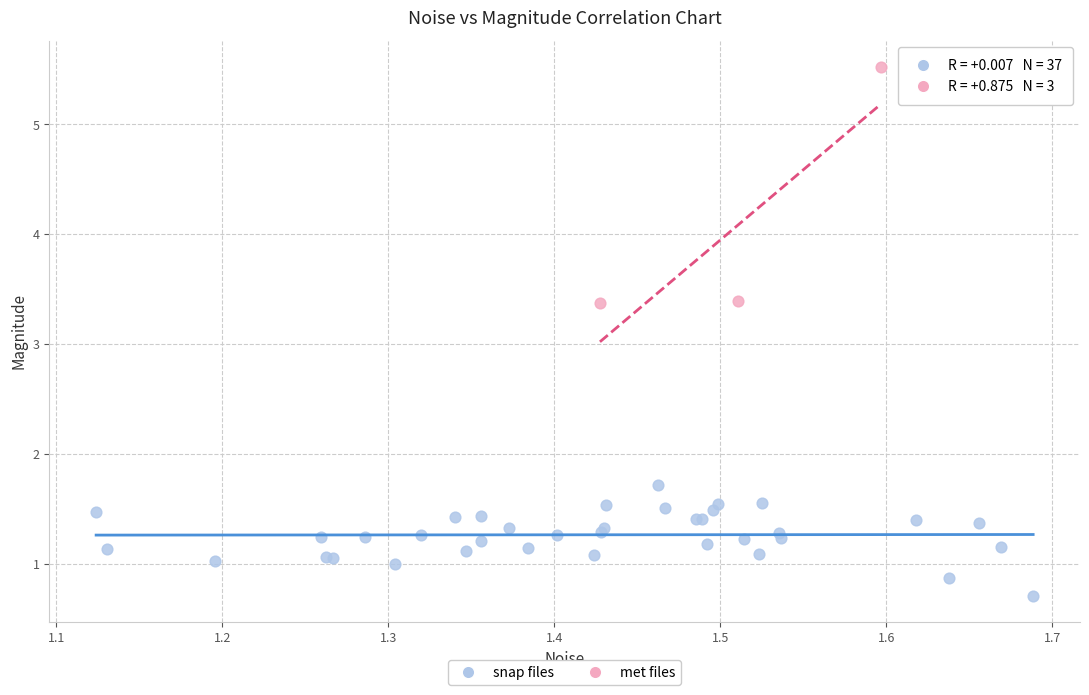

Which series reaches the minimum Y coordinate?

snap files